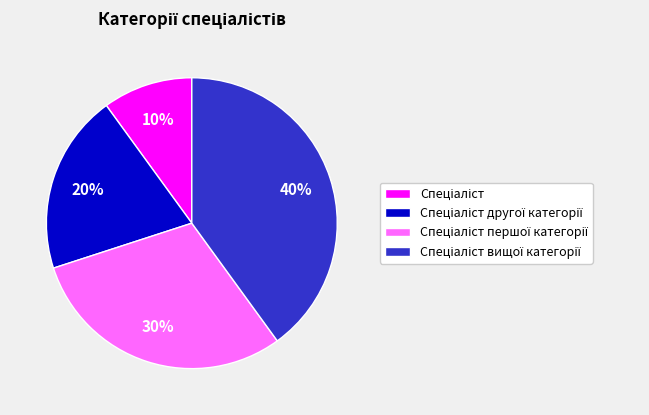

Is there a majority slice in this chart?

No